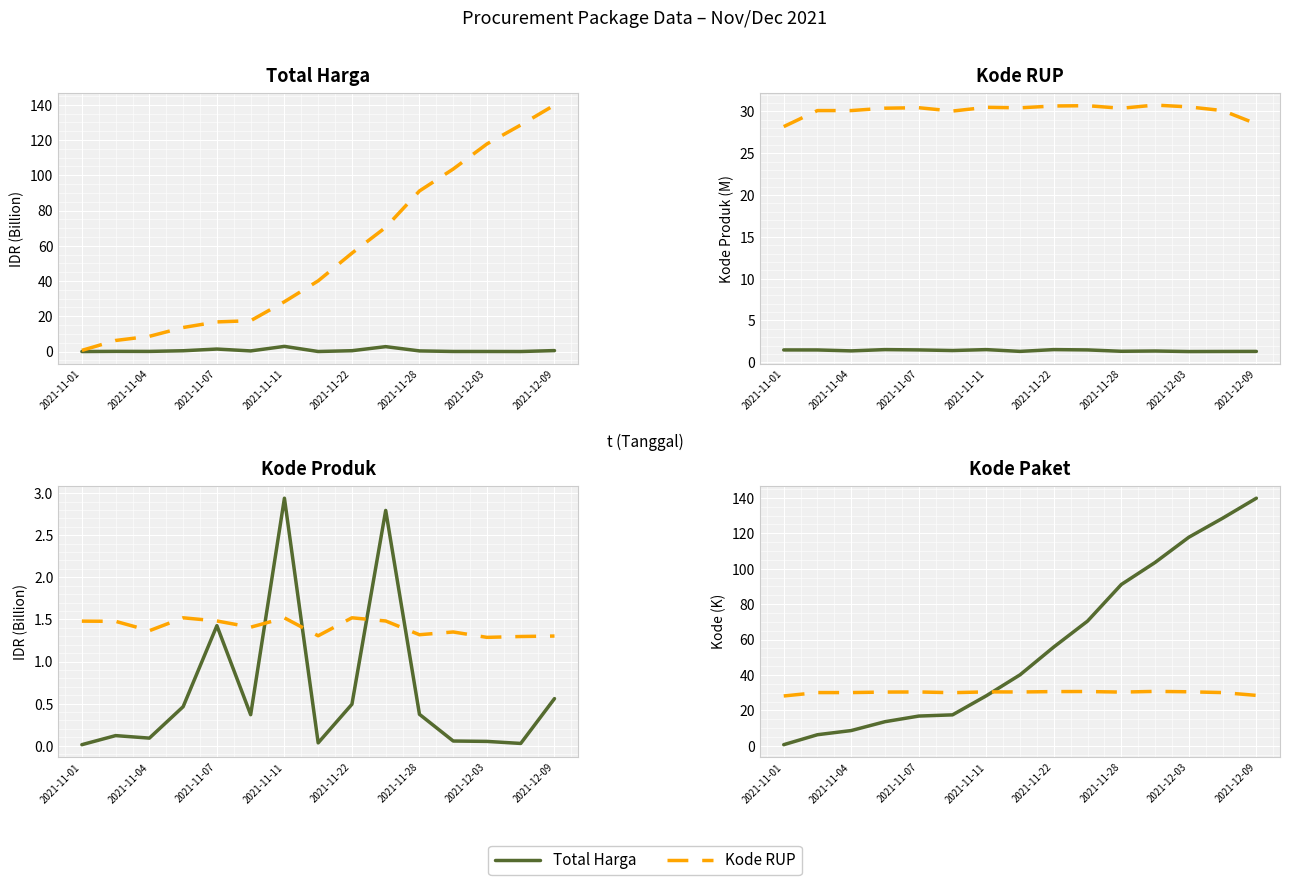

True or false: Kode Paket has more than 2 points higher than both neighbors.

False